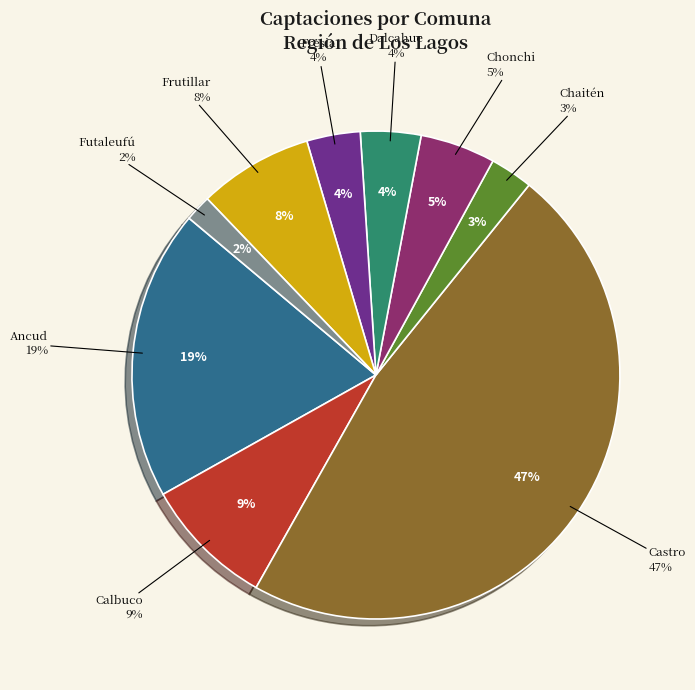

What is the smallest slice in the pie chart?

Futaleufú